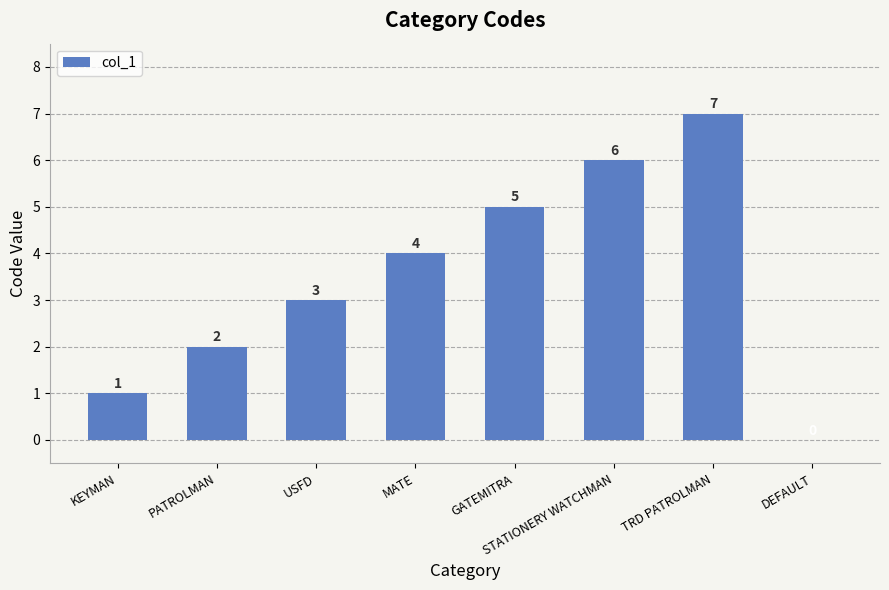

True or false: the data shows 1 at MATE.

False